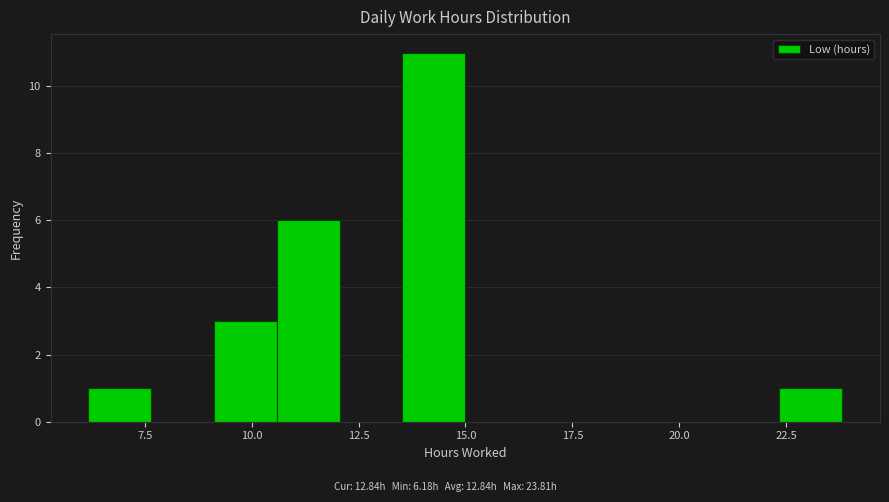

Around what value on the x-axis is the tallest bar? Give the approximate position of its centre, as read against the axis.

14.5